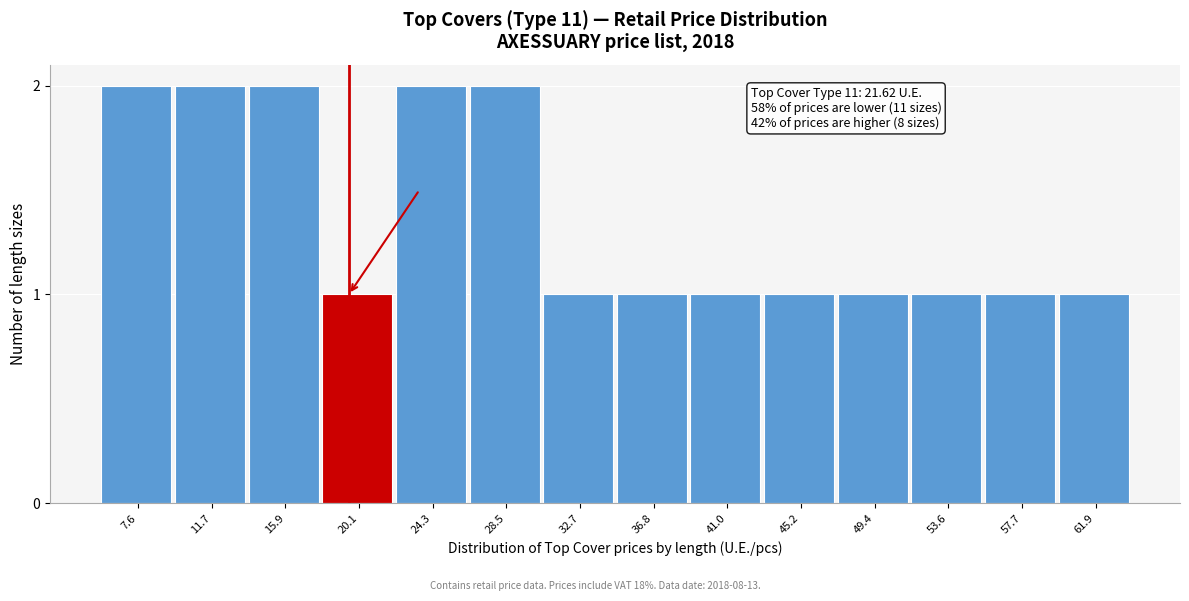

Reading left to right, what are all the values shown in this chart?

2	2	2	1	2	2	1	1	1	1	1	1	1	1